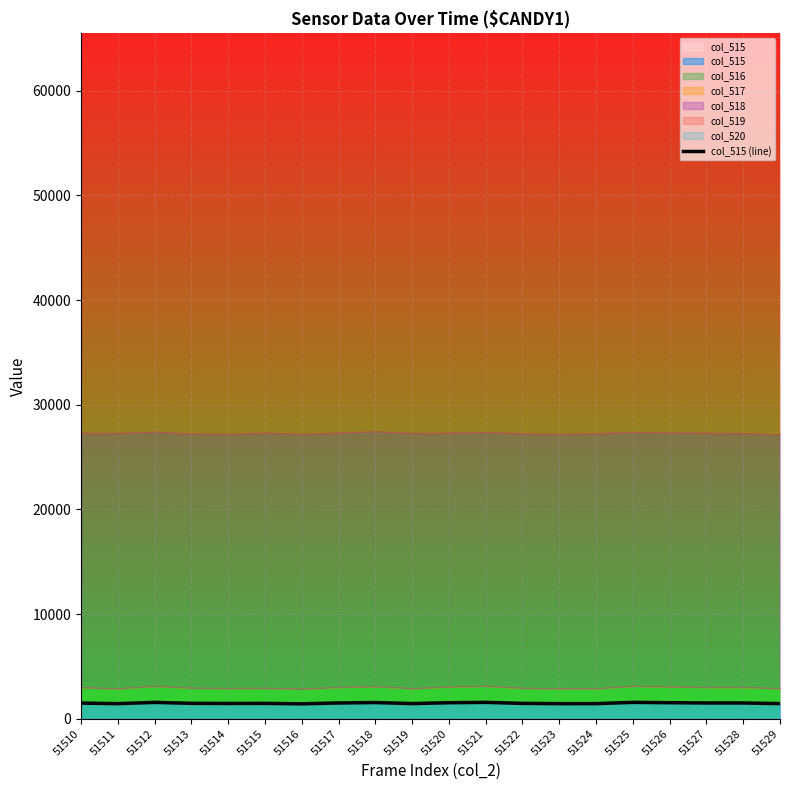

Rank the categories by value from highest to lowest.

51521, 51525, 51512, 51518, 51526, 51520, 51517, 51527, 51528, 51510, 51513, 51515, 51522, 51514, 51519, 51529, 51524, 51511, 51523, 51516